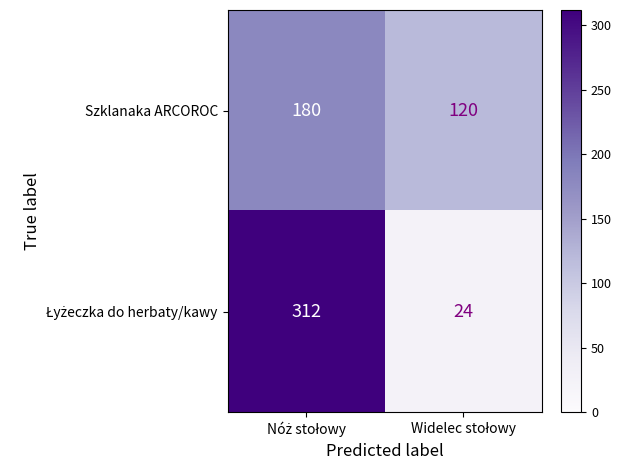

How many distinct data groups are displayed?

2